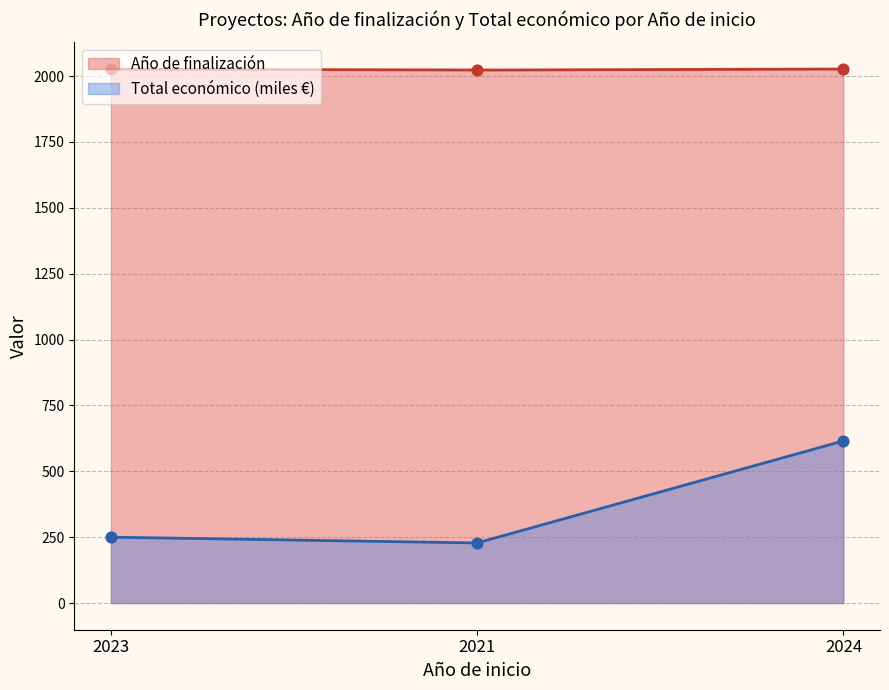

Is the value of Año de finalización at 2023 greater than the value of Total económico at 2021?

Yes